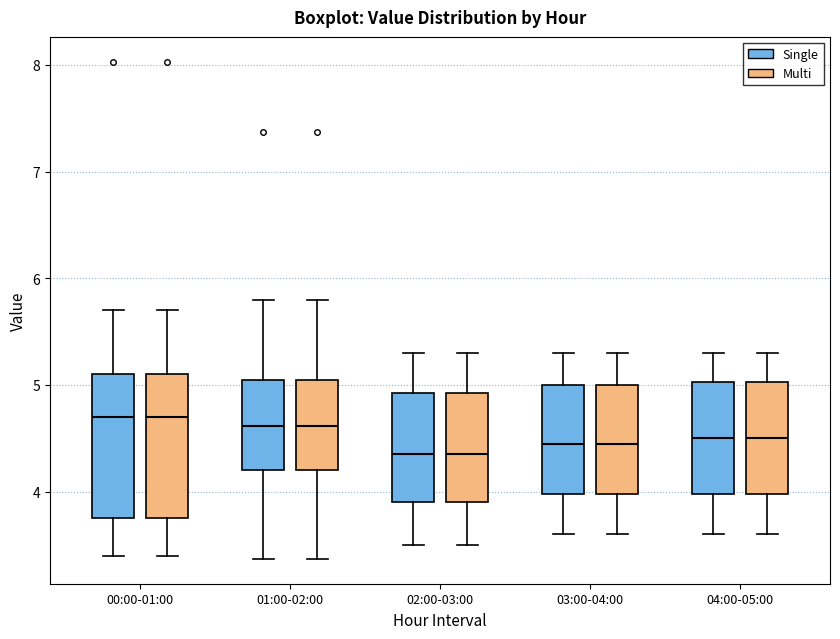

Where is the lower edge of the box for 04:00-05:00 (Multi) on the y-axis? The values are not printed on the chart, so give them approximately, as read against the axis.

4.0